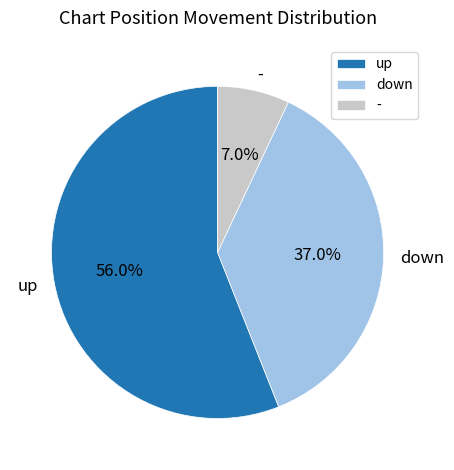

Which category has the smallest portion of the pie?

-